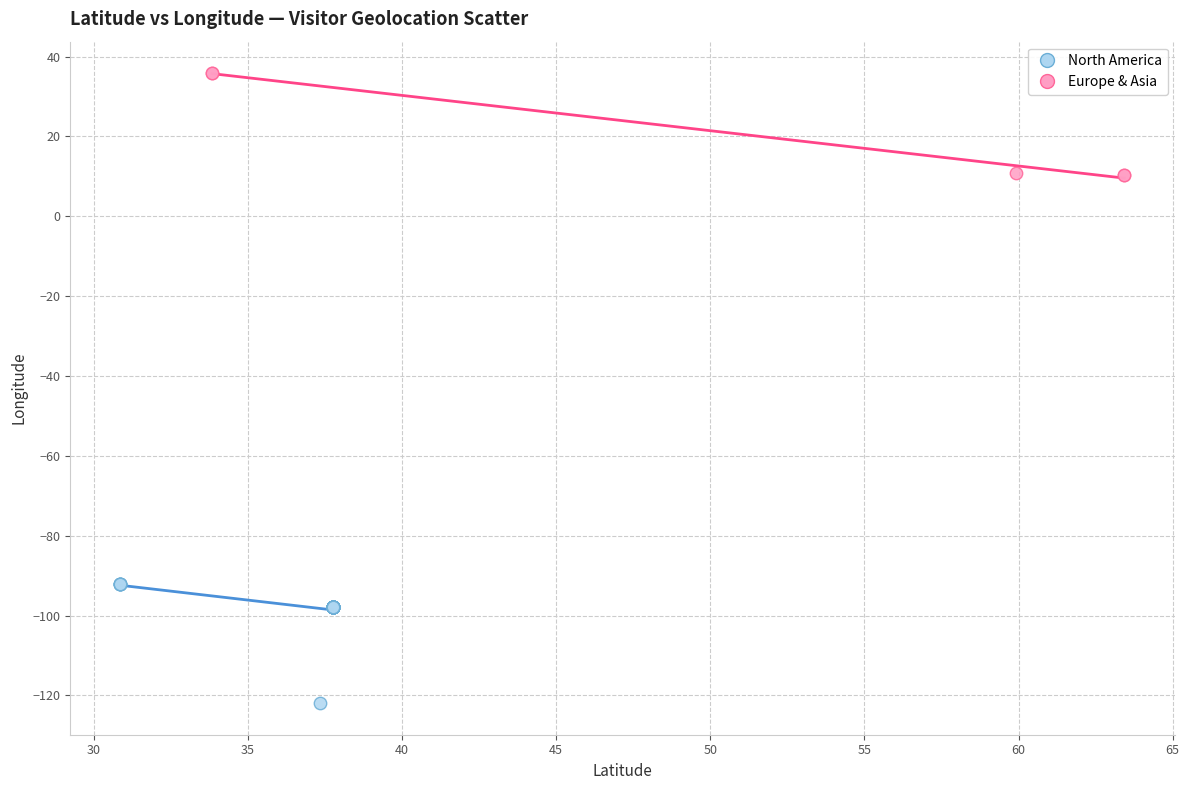

Which series reaches the maximum Y coordinate?

Europe & Asia